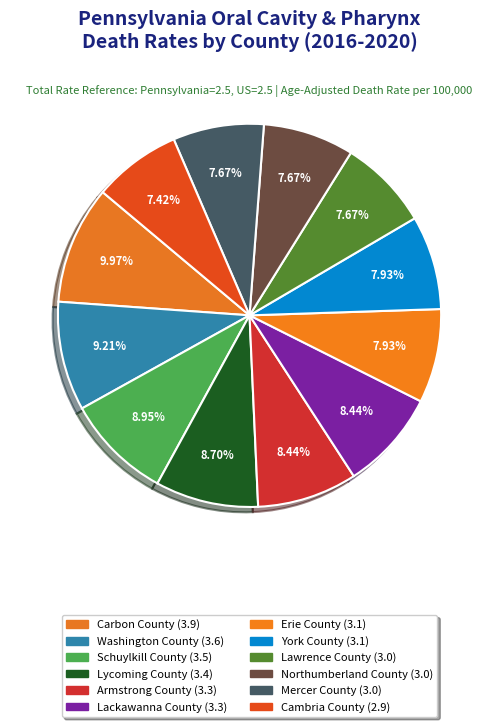

How many segments does this pie chart have?

12